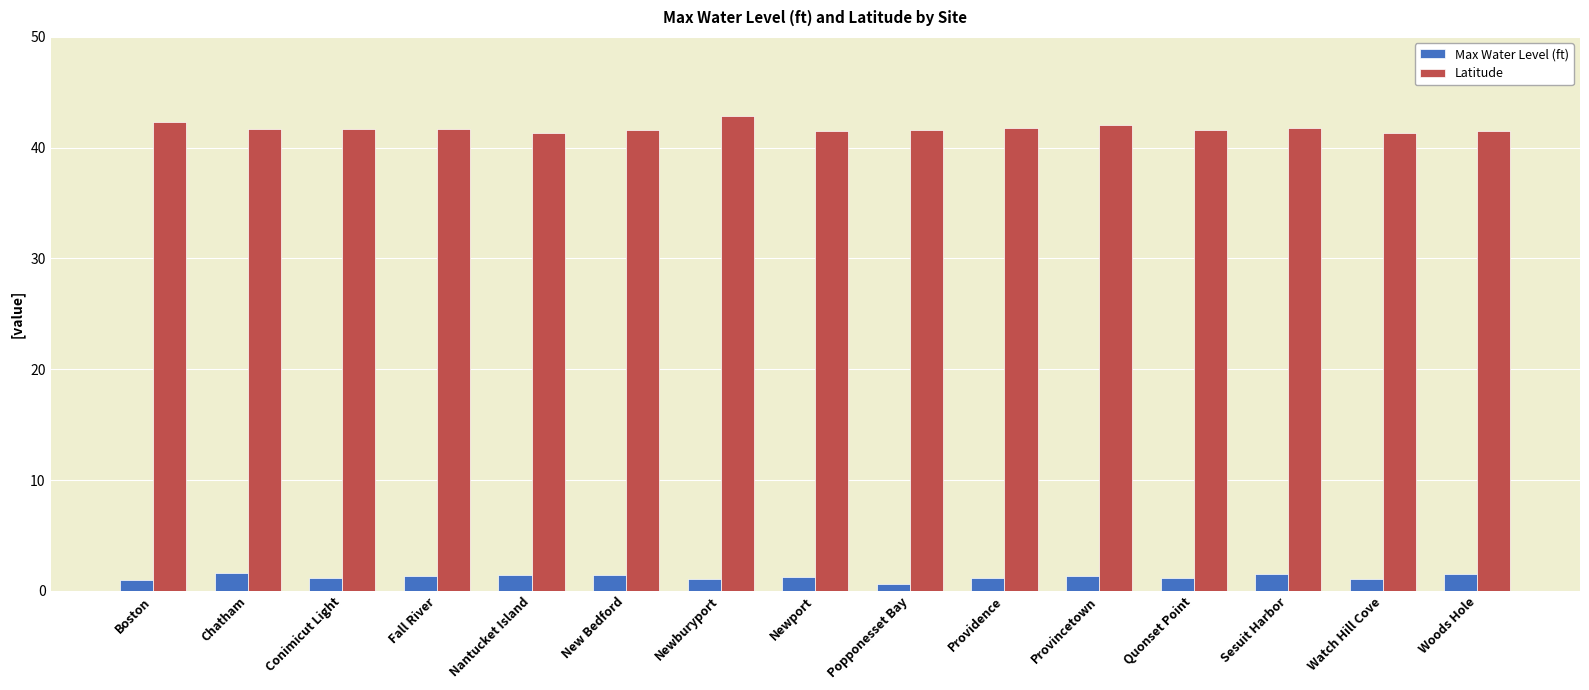

What value does the Latitude series have at Providence?

41.8